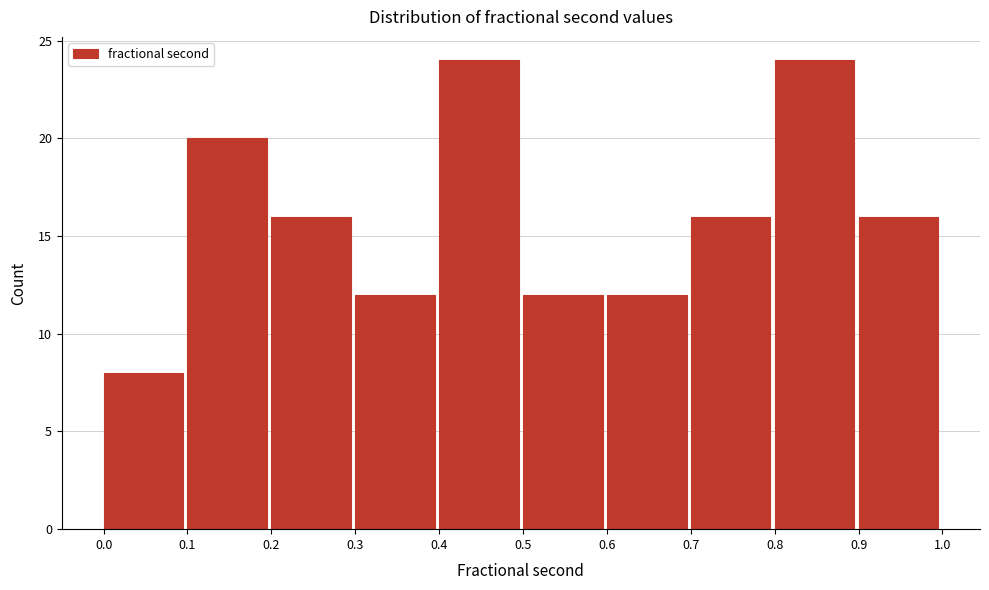

Reading left to right, list every bar in this chart as the range it spans on the x-axis followed by its height. The values are not printed on the chart, so give them approximately, as read against the axis.

0.0 to 0.1: 8
0.1 to 0.2: 20
0.2 to 0.3: 16
0.3 to 0.4: 12
0.4 to 0.5: 24
0.5 to 0.6: 12
0.6 to 0.7: 12
0.7 to 0.8: 16
0.8 to 0.9: 24
0.9 to 1.0: 16